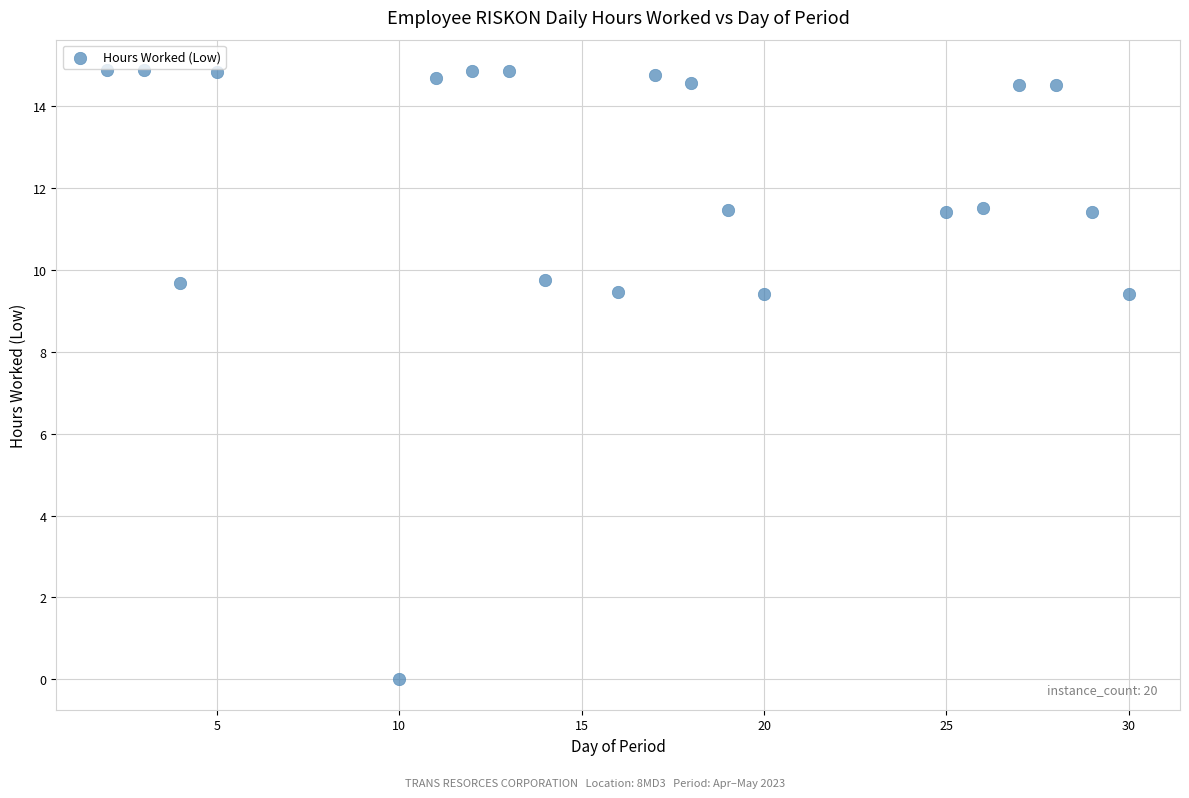

What is the range of X values (max minus min)?

28.0